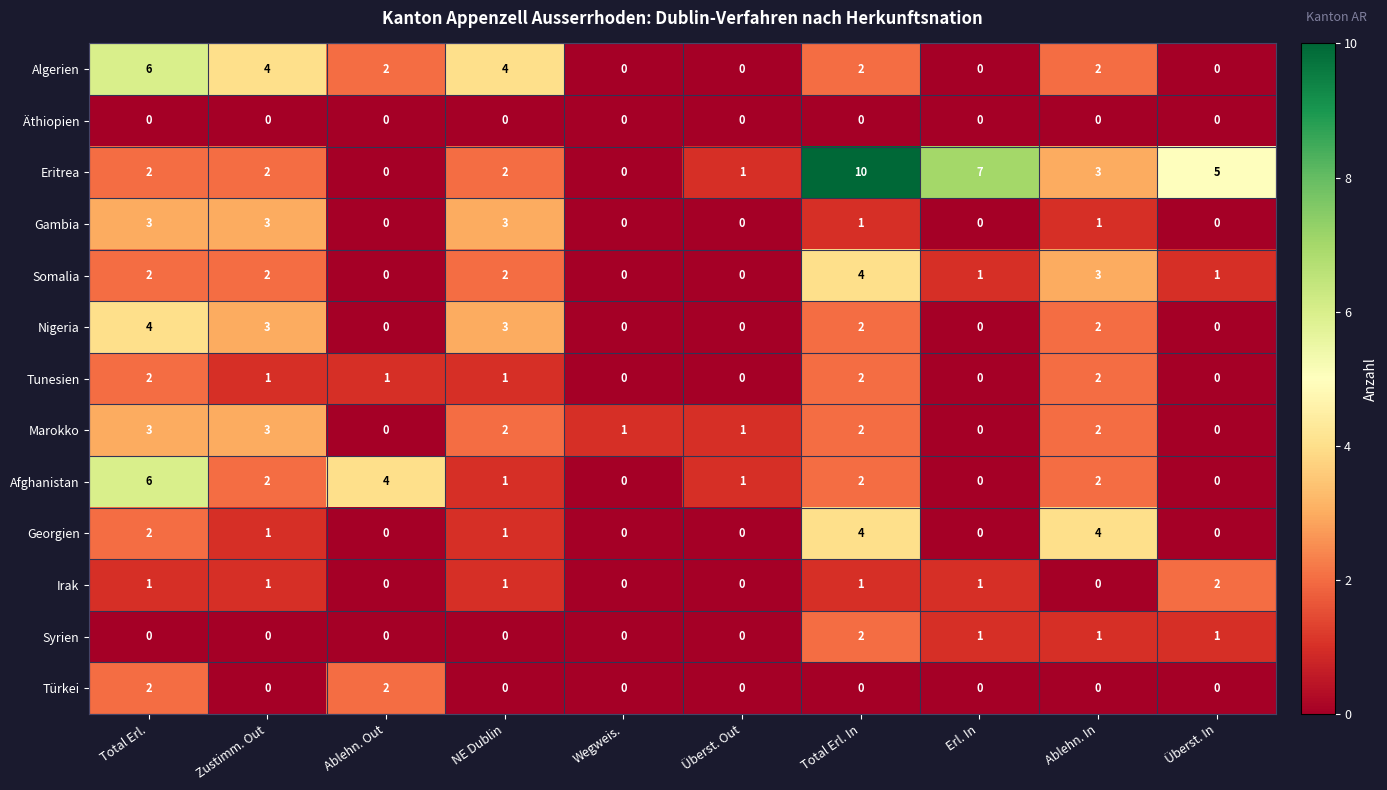

At which category is the sum across all series the highest?

Total Erl.